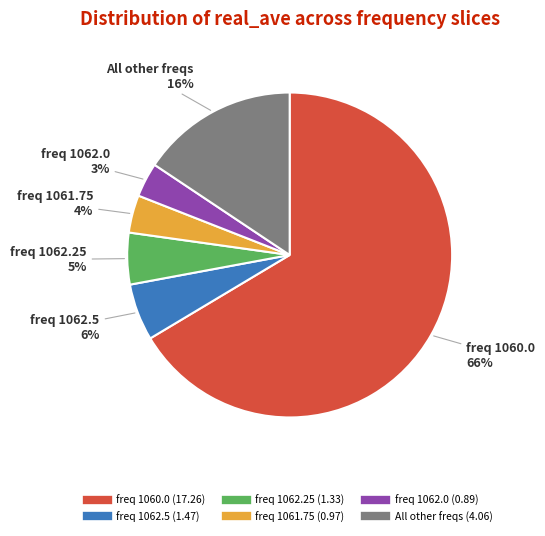

Does any single category account for the majority?

Yes